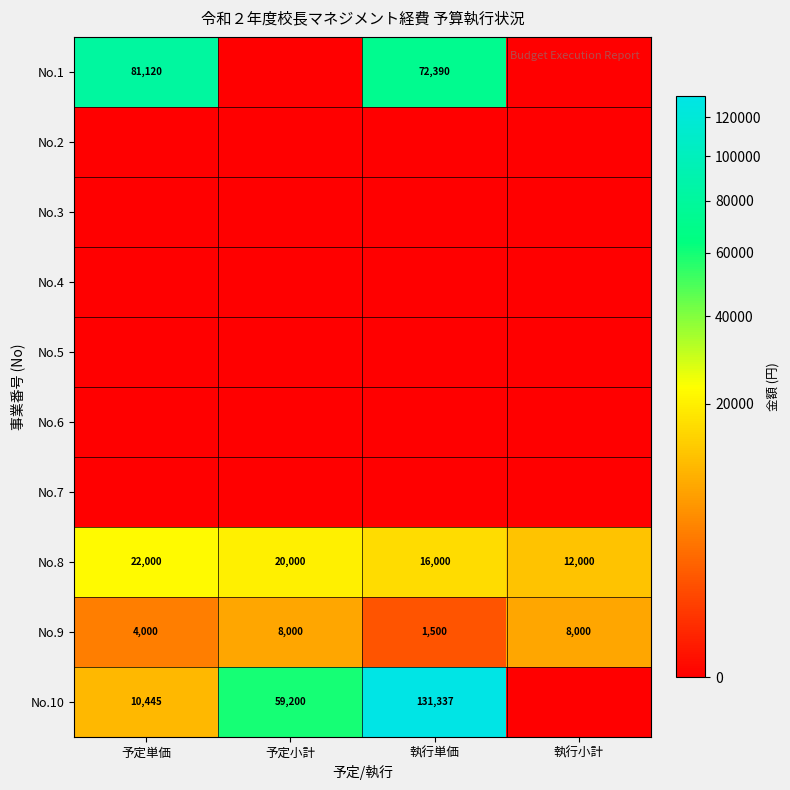

What is the difference between the No.8 values at 執行小計 and 執行単価?

4000